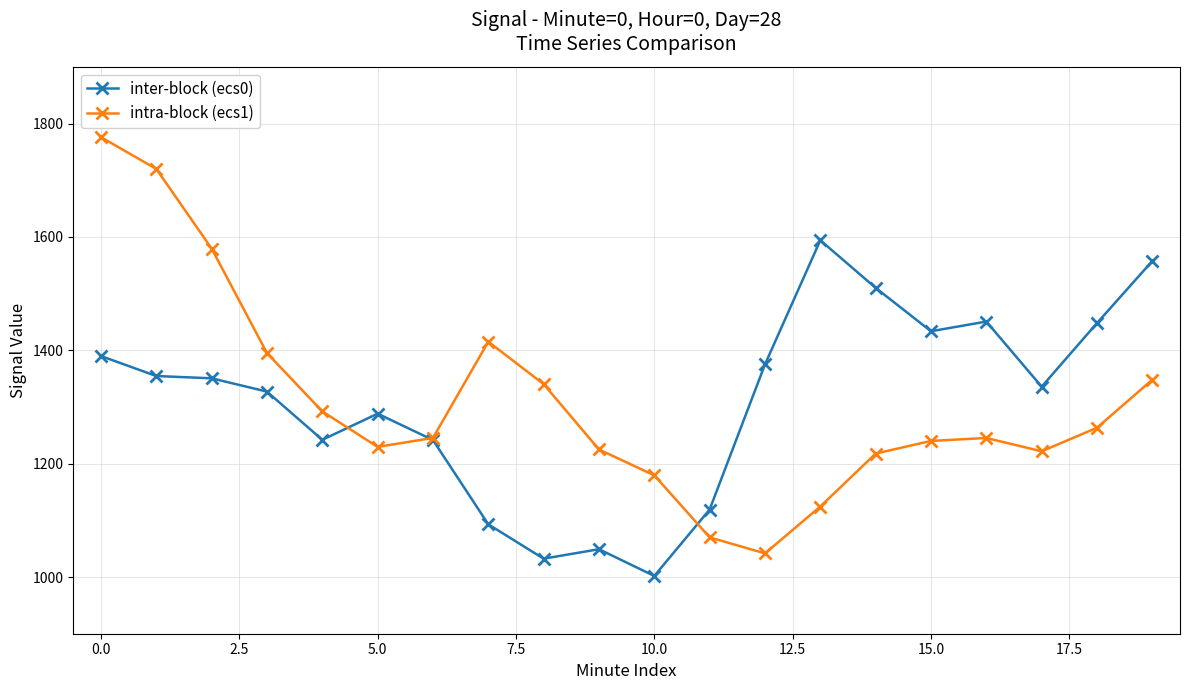

Which series has the widest spread of values?

intra-block (ecs1)